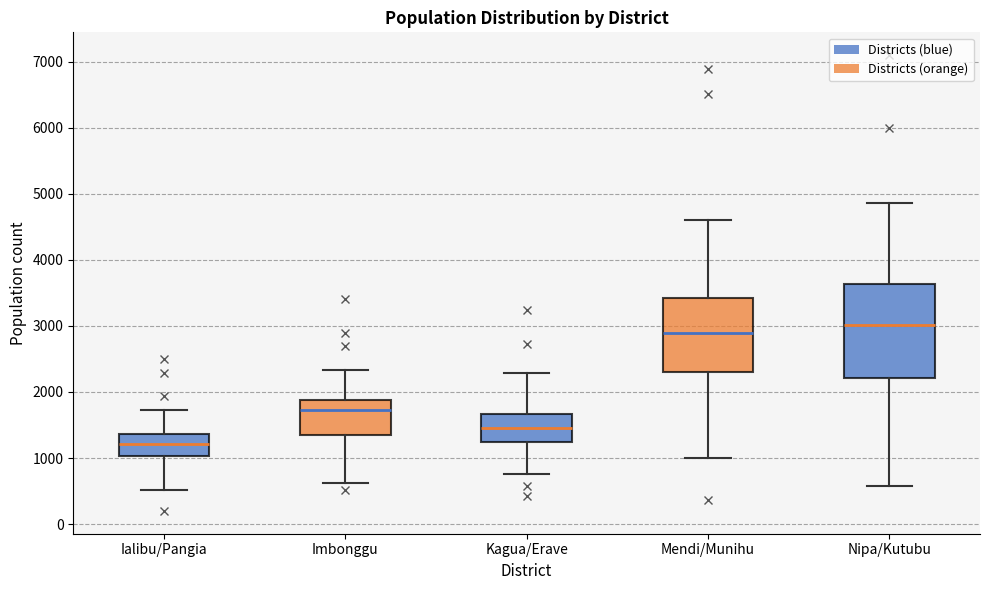

Reading left to right, read every box against the y-axis: the position of its median line, the range the box covers, and the ends of its whiskers. The values are not printed on the chart, so give them approximately, as read against the axis.

Ialibu/Pangia: median 1200, box 1000 to 1400, whiskers 500 to 1700
Imbonggu: median 1700, box 1400 to 1900, whiskers 600 to 2300
Kagua/Erave: median 1500, box 1200 to 1700, whiskers 800 to 2300
Mendi/Munihu: median 2900, box 2300 to 3400, whiskers 1000 to 4600
Nipa/Kutubu: median 3000, box 2200 to 3600, whiskers 600 to 4900